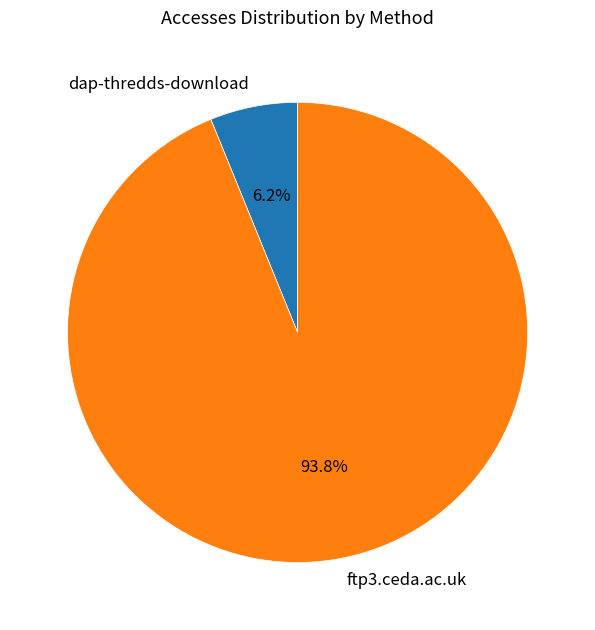

Count the number of slices in the pie.

2